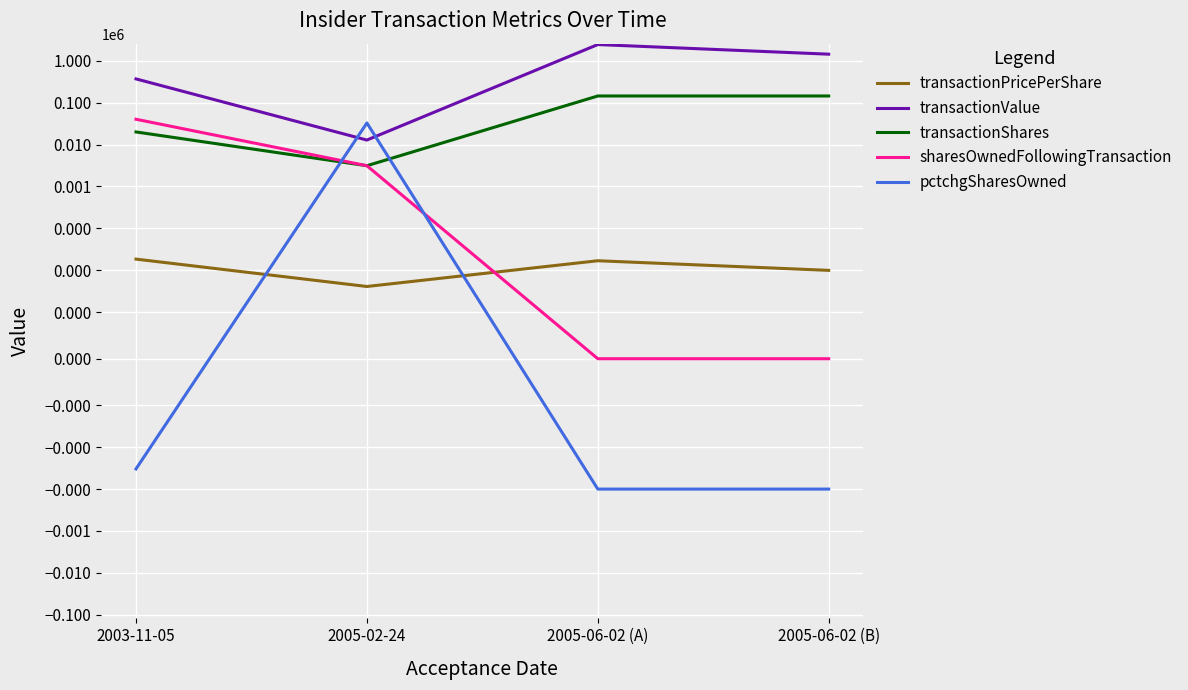

What are all the series names shown in the legend?

transactionPricePerShare, transactionValue, transactionShares, sharesOwnedFollowingTransaction, pctchgSharesOwned